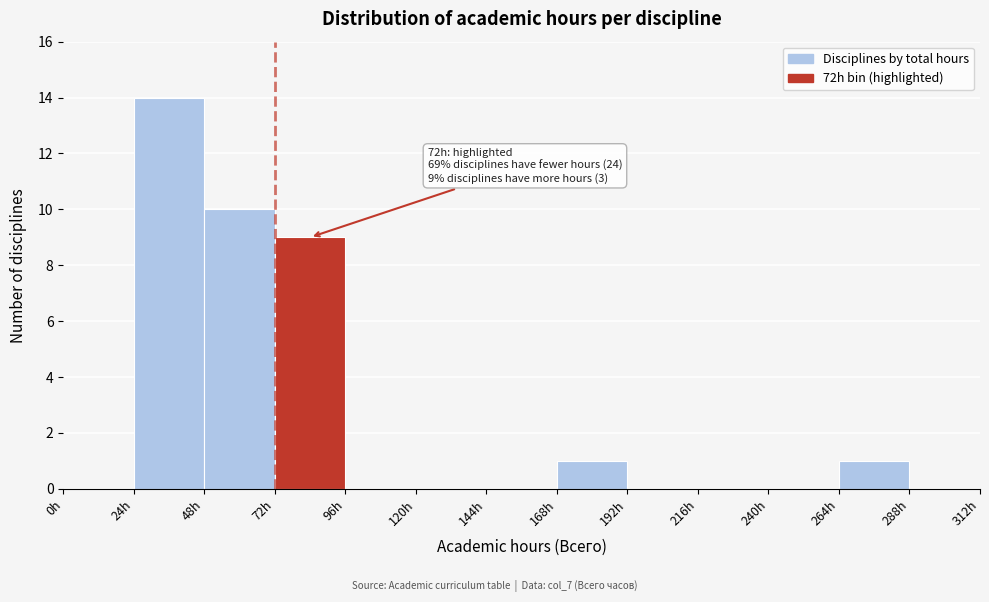

Which range on the x-axis has the tallest bar?

24 to 48